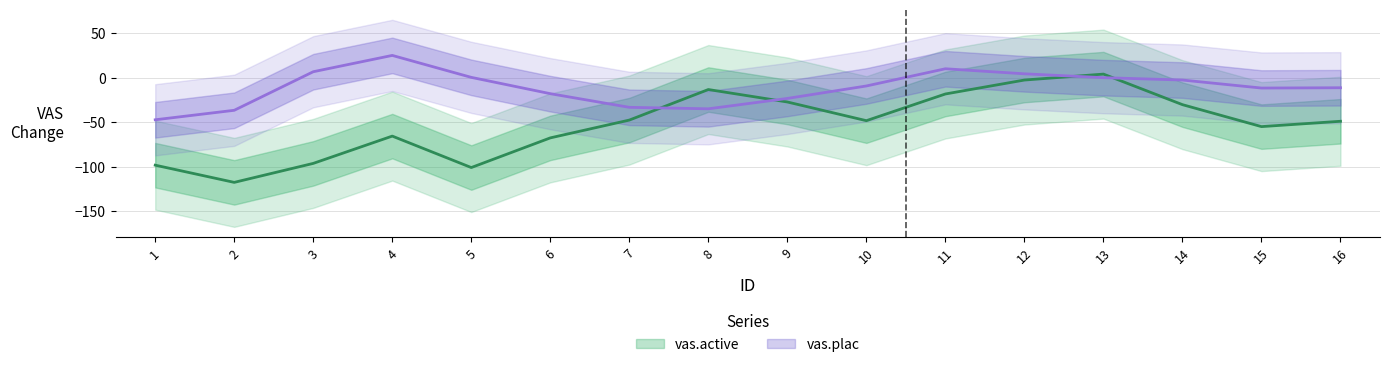

List the series in order of their peak value, highest first.

vas.plac, vas.active